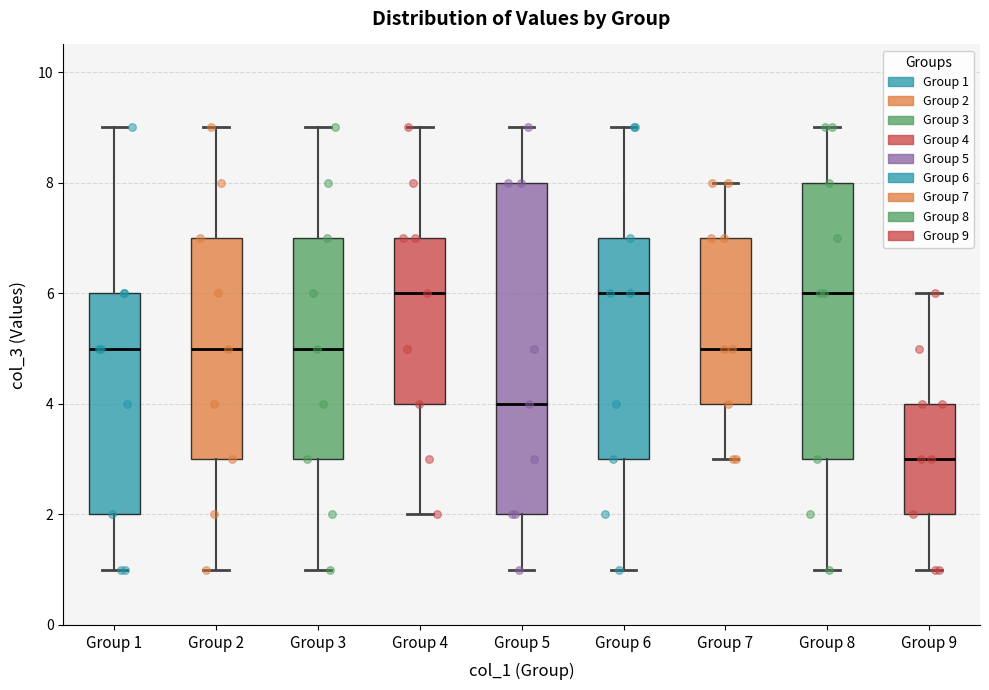

Which box's median line is the lowest?

Group 9